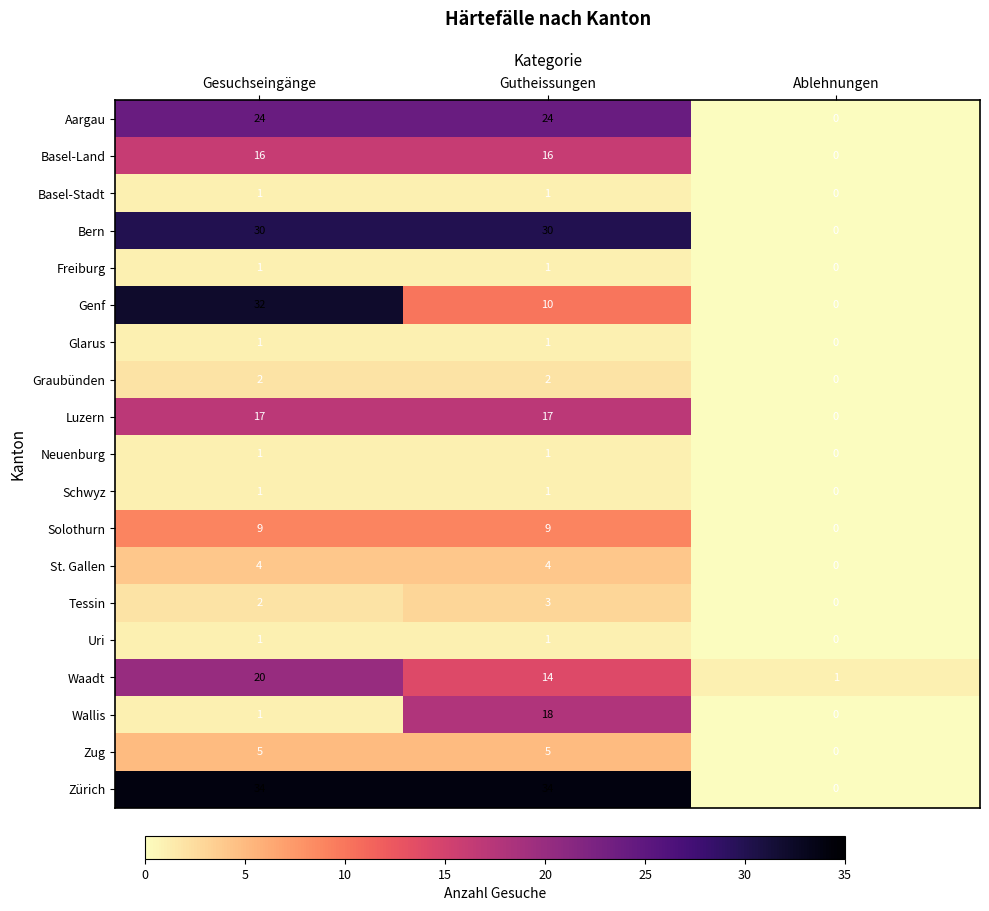

What is the highest value of the Solothurn series?

9